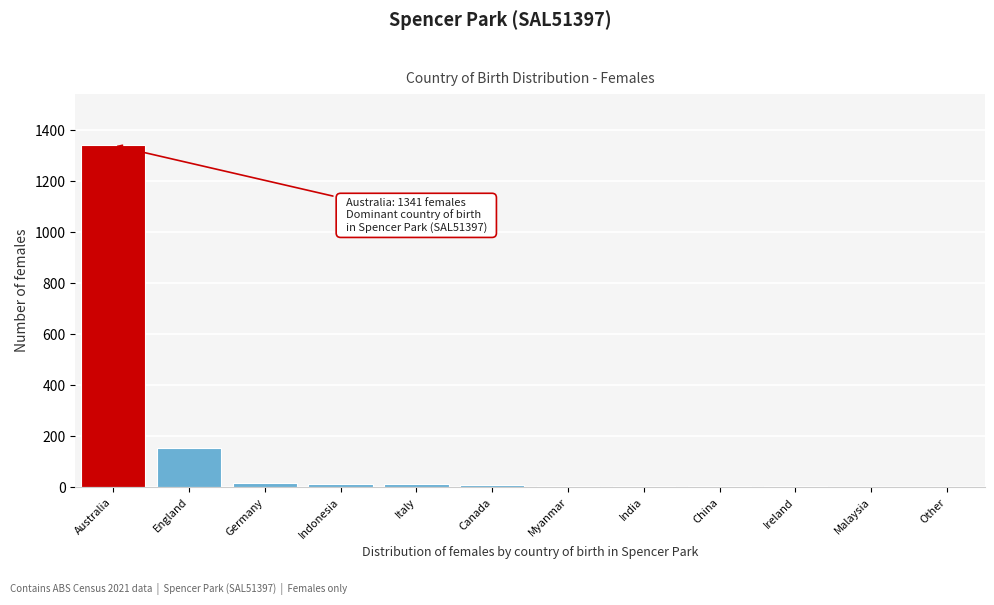

Is it true that the value at Other is 0?

True